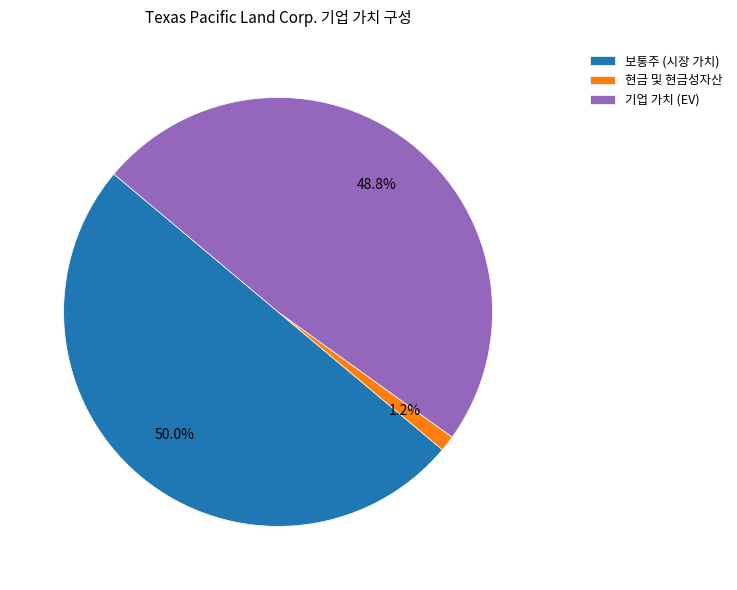

Between 기업 가치 (EV) and 현금 및 현금성자산, which is larger?

기업 가치 (EV)